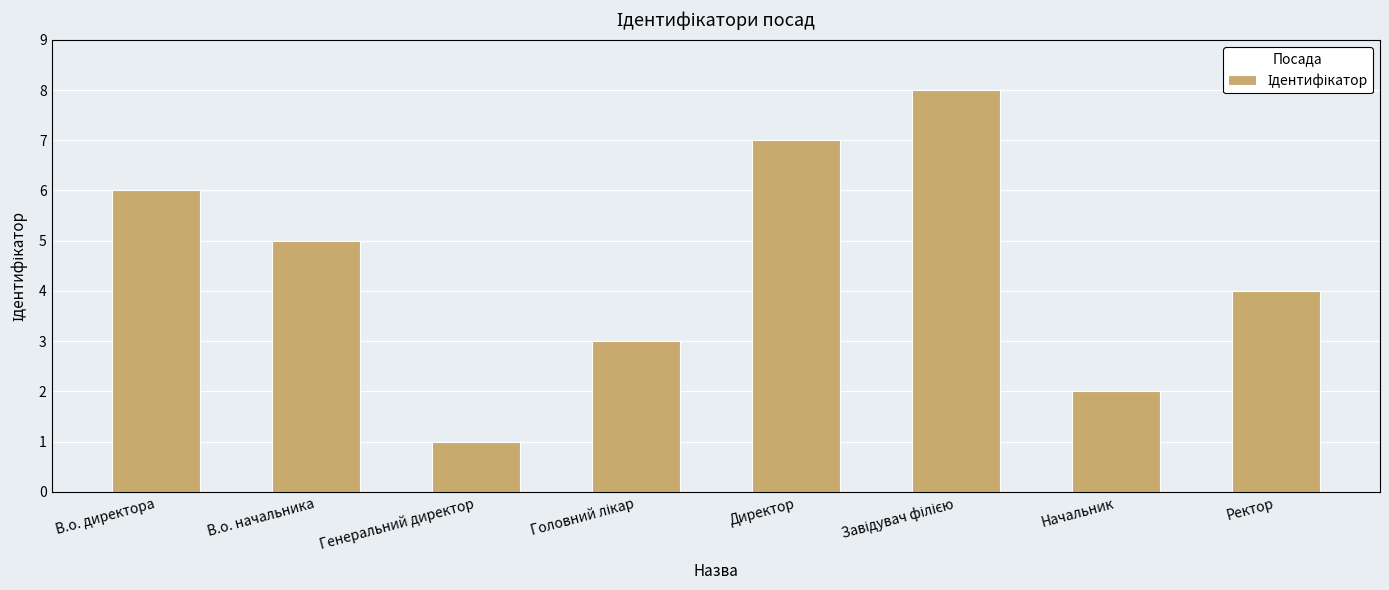

At which category does the chart reach its minimum across all series?

Генеральний директор